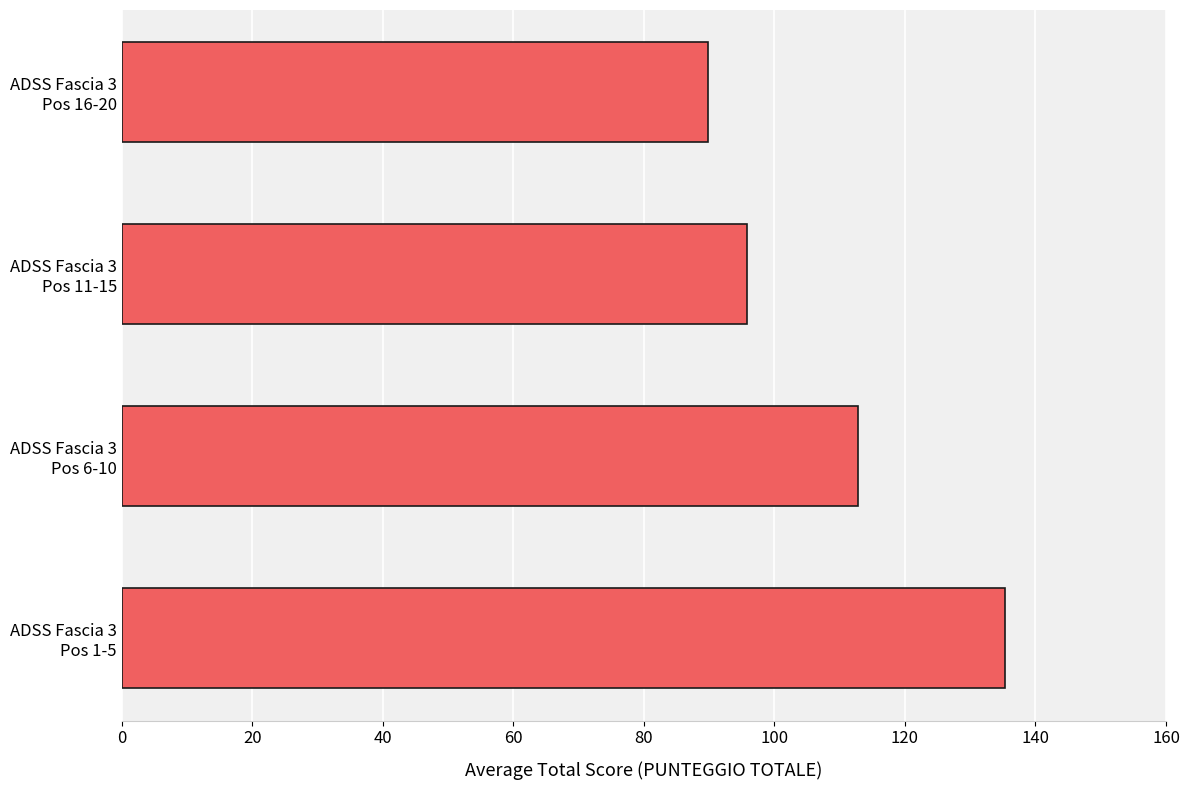

How many distinct data groups are displayed?

1